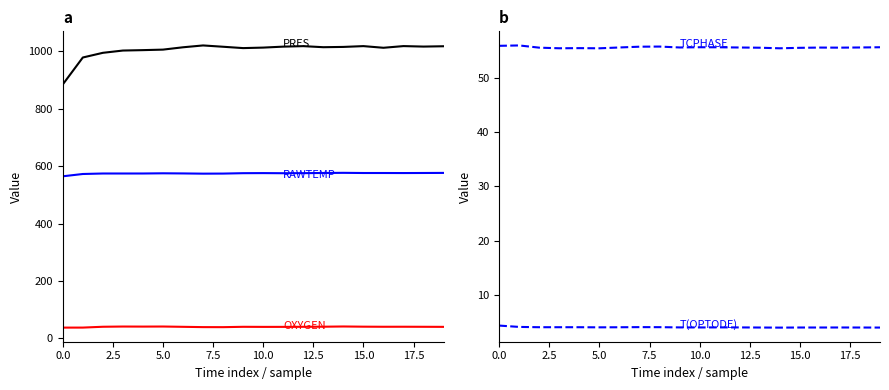

Reading left to right, transcribe all the data shown in this chart.

PRES: 884.9	978.8	995.0	1003.0	1004.4	1006.2	1014.3	1020.8	1016.2	1011.5	1013.2	1016.6	1018.3	1014.6	1015.6	1018.4	1012.6	1018.5	1016.8	1017.9
RAWTEMP: 564.9	572.9	574.6	574.6	574.7	575.3	574.9	574.1	574.4	575.7	576.0	575.6	575.8	576.5	577.0	576.4	576.4	576.2	576.4	576.7
OXYGEN: 37.8	37.9	40.8	41.5	41.3	41.6	40.5	39.5	39.4	40.6	40.3	40.4	40.7	40.9	41.7	41.1	40.8	40.8	40.6	40.4
TCPHASE: 55.9	56.0	55.6	55.4	55.5	55.4	55.6	55.7	55.8	55.6	55.6	55.6	55.6	55.5	55.4	55.5	55.6	55.6	55.6	55.6
T(OPTODE): 4.3	4.1	4.0	4.0	4.0	4.0	4.0	4.0	4.0	4.0	4.0	4.0	4.0	4.0	4.0	4.0	4.0	4.0	4.0	4.0